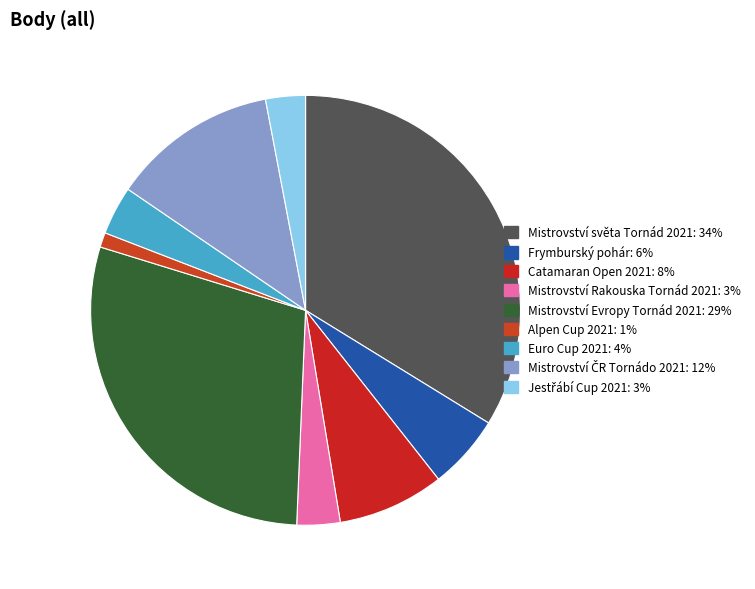

To the nearest percent, what is the combined percentage of Mistrovství Rakouska Tornád 2021 and Frymburský pohár?

9%